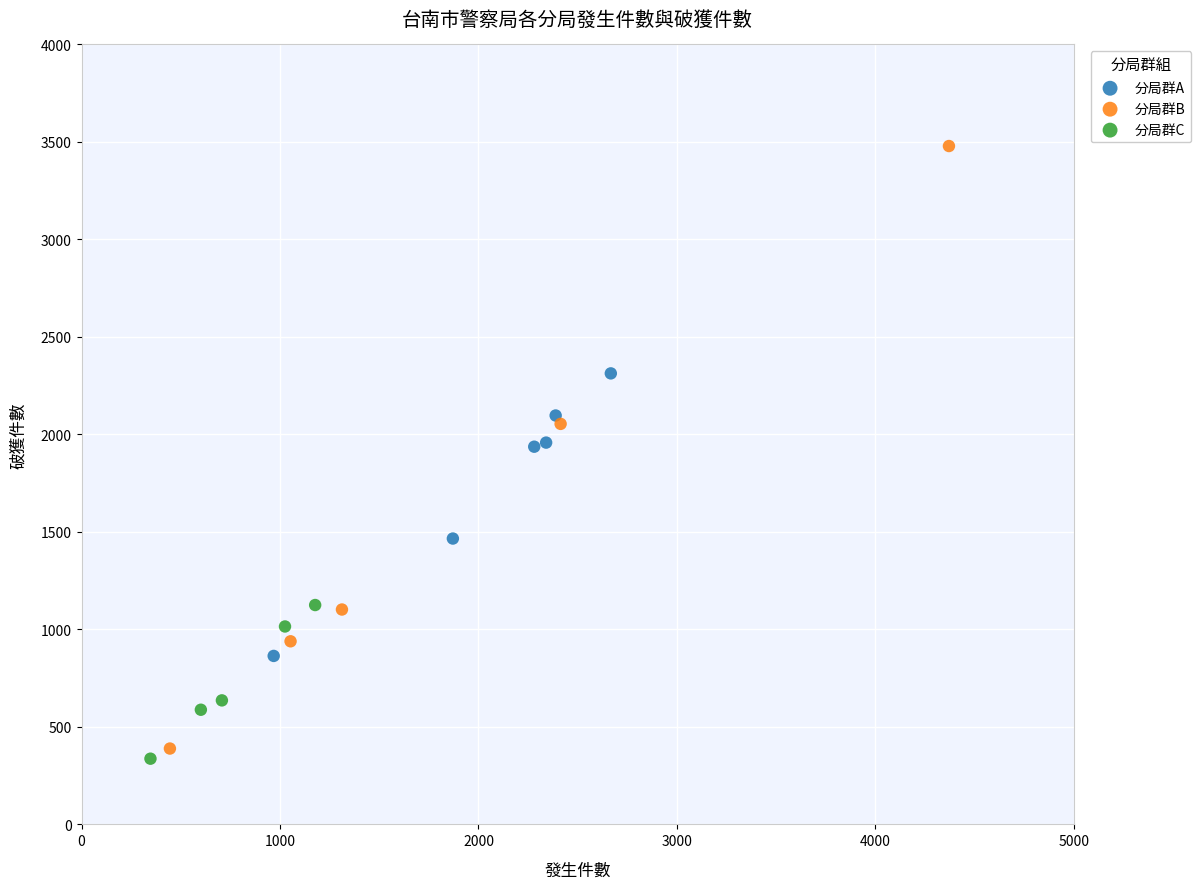

Which series reaches the maximum Y coordinate?

分局群B